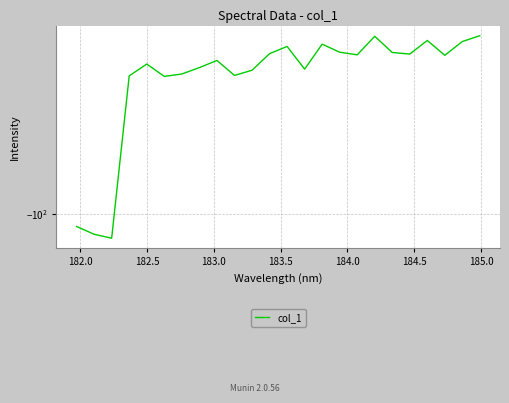

What is the label of the 23rd point from the right?

182.0